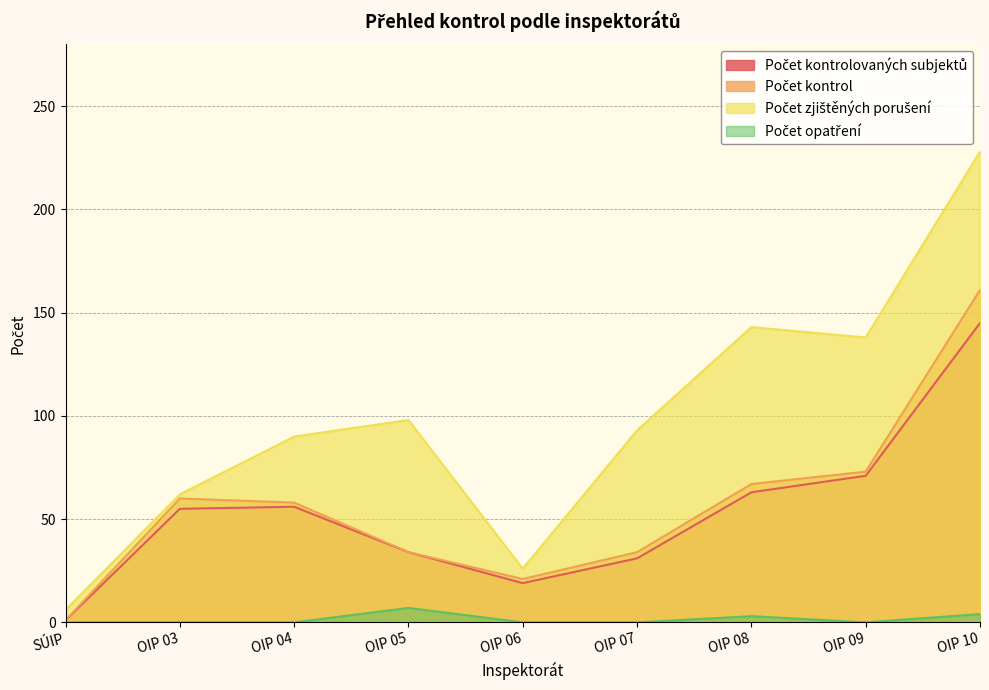

What is the spread (max minus min) of values at OIP 08?

140